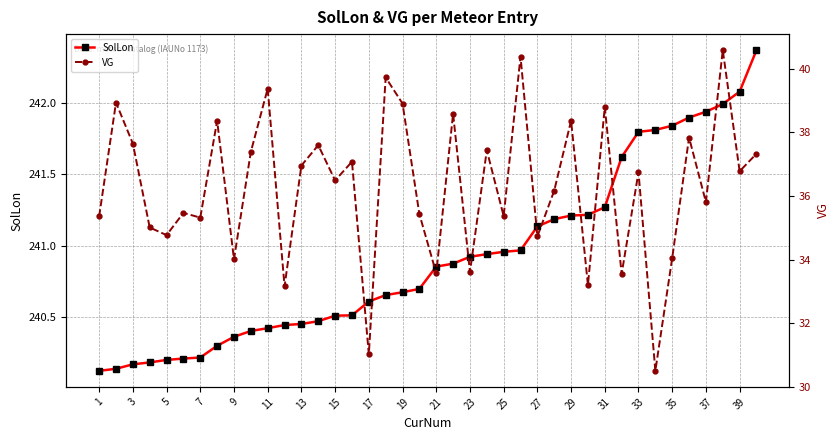

What value does the SolLon series have at 39?

242.1